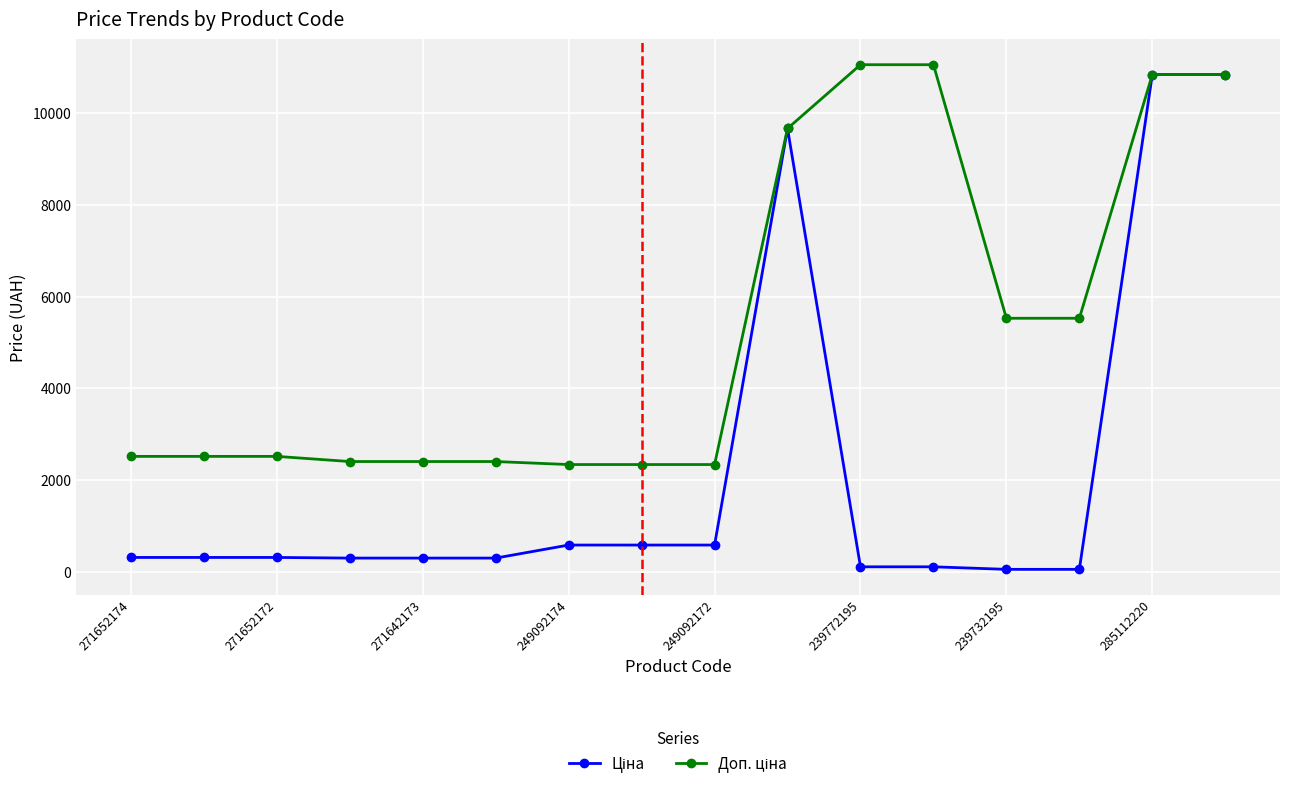

At how many categories does at least one series exceed 6592?

5